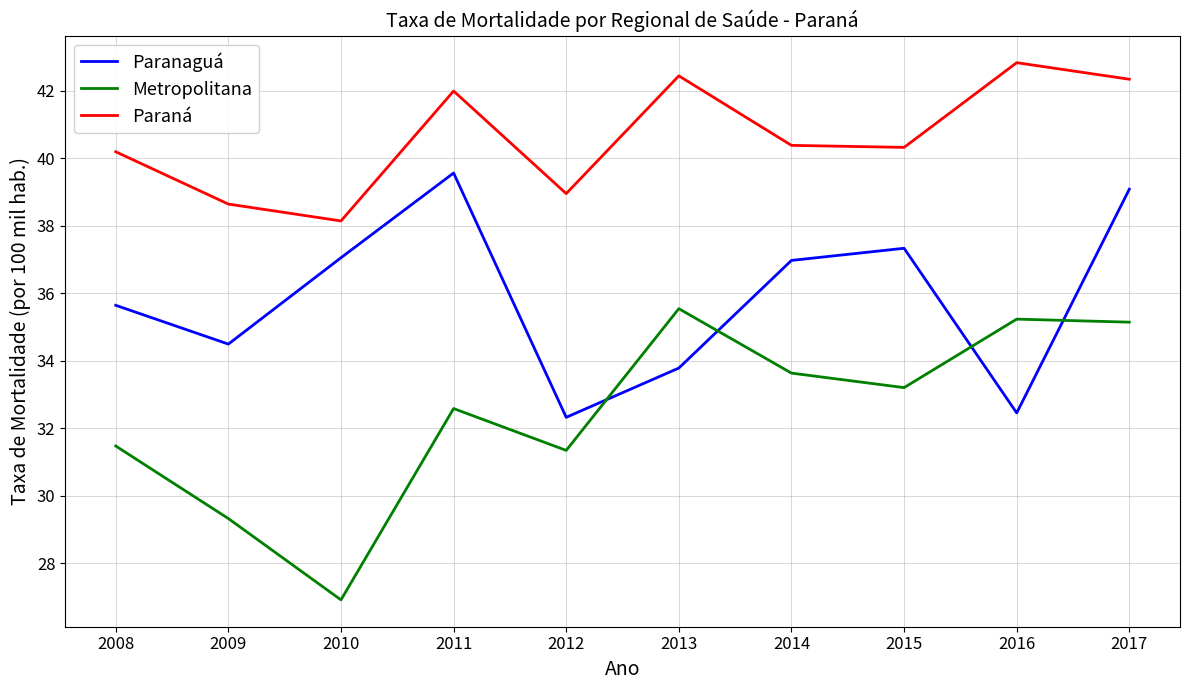

What is the greatest value displayed?

42.8